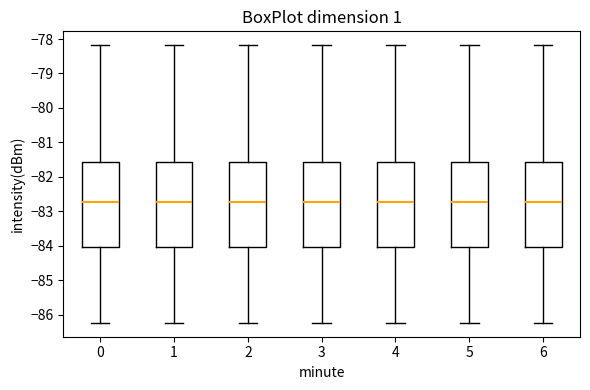

Where is the lower edge of the box at x = 0 on the y-axis? The values are not printed on the chart, so give them approximately, as read against the axis.

-84.0